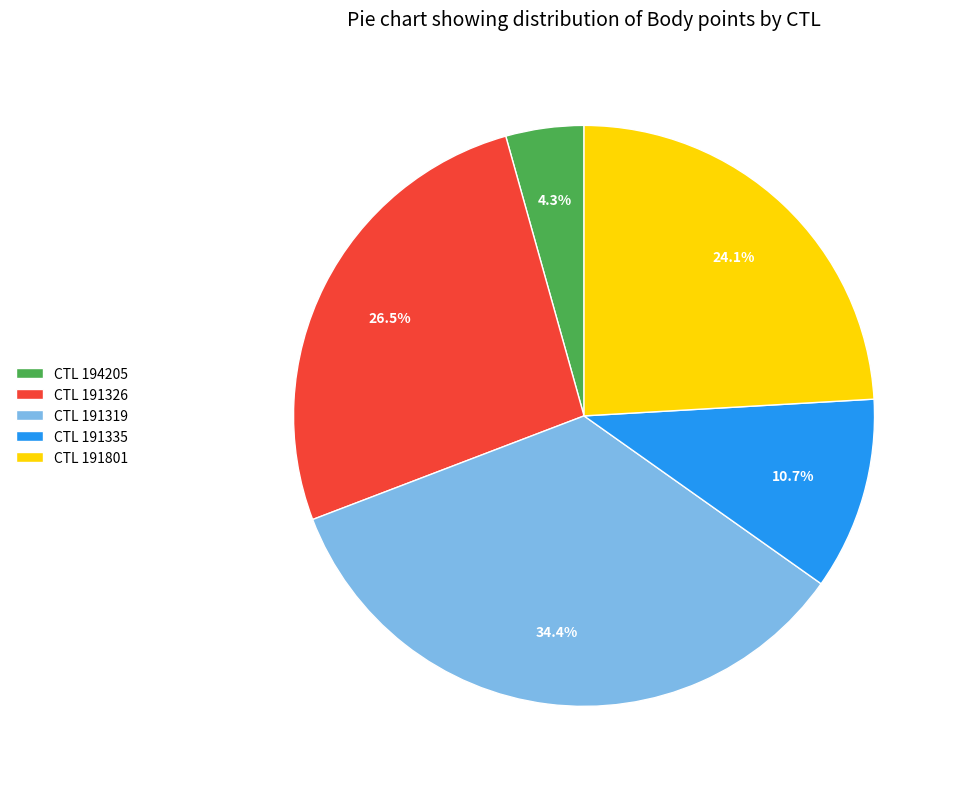

What is the largest slice in the pie chart?

CTL 191319